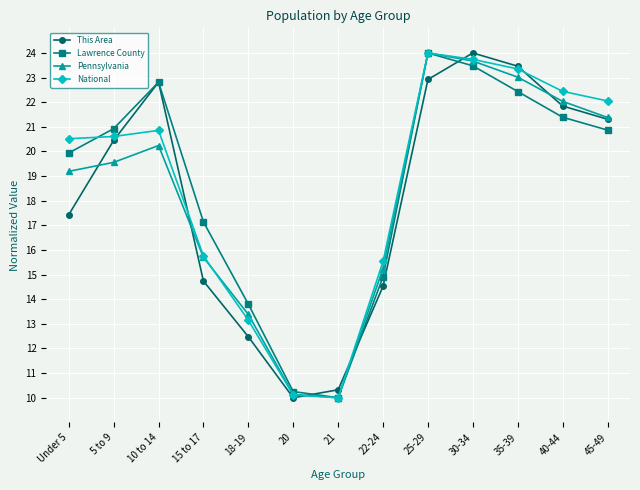

What is the minimum value shown in the chart?

10.0